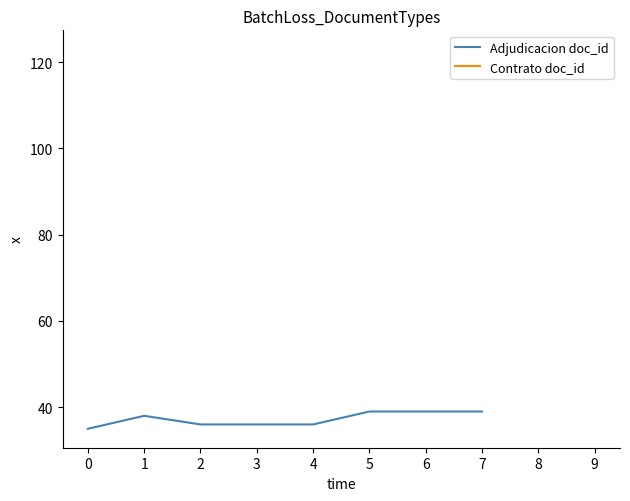

How many categories are shown in the chart?

10